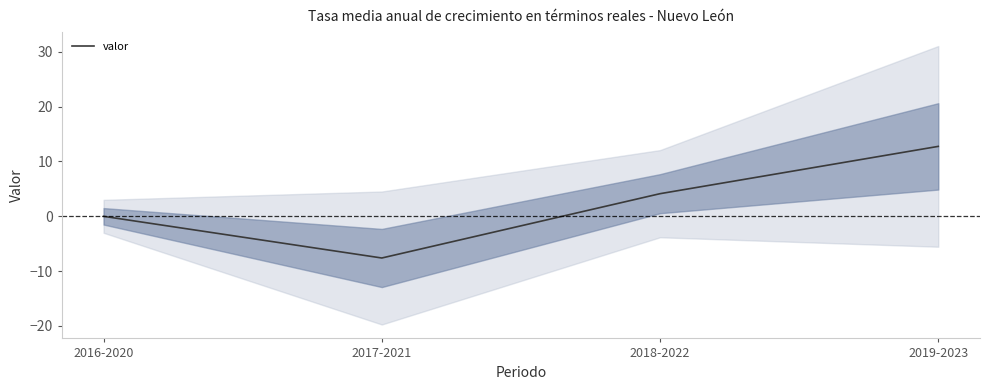

What is the label of the 1st point from the left?

2016-2020